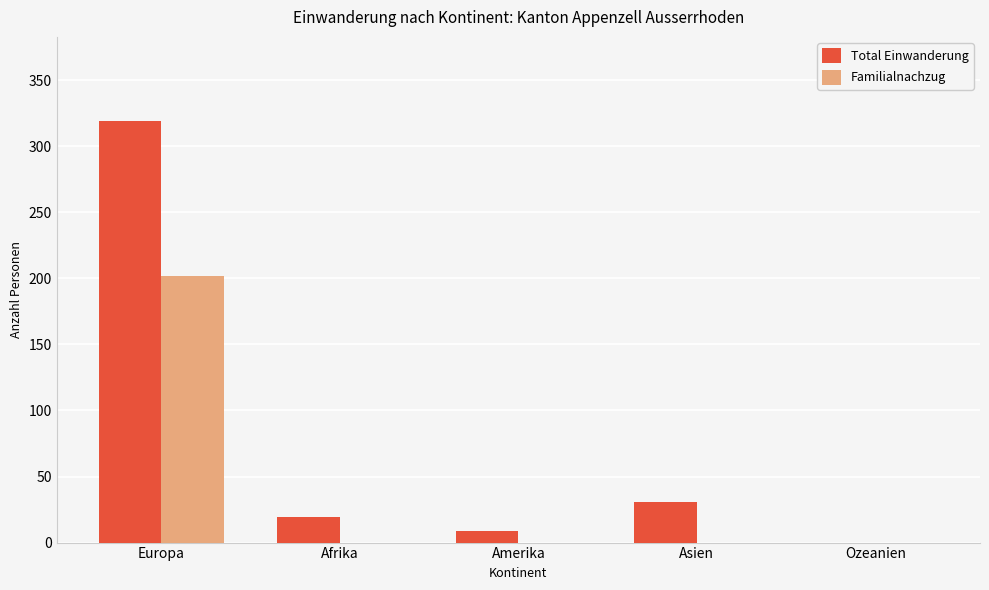

True or false: Familialnachzug has a value of 0 at Afrika.

True